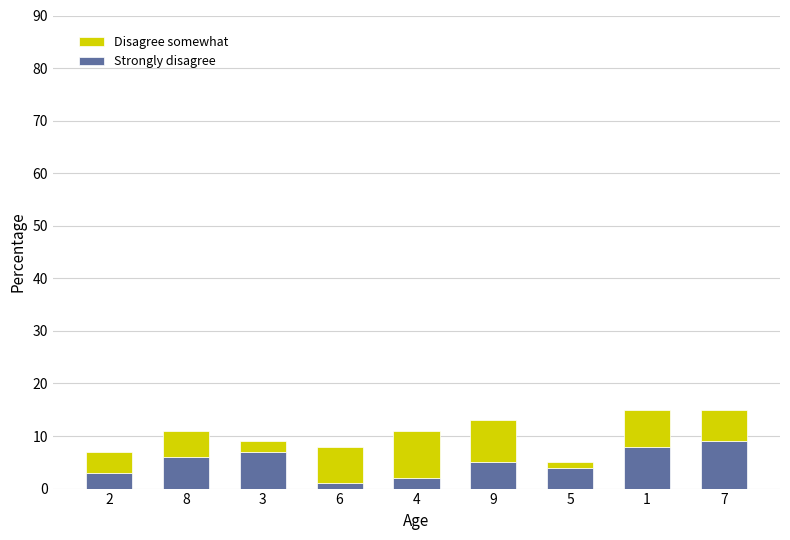

What is the sum of all Strongly disagree values?

45